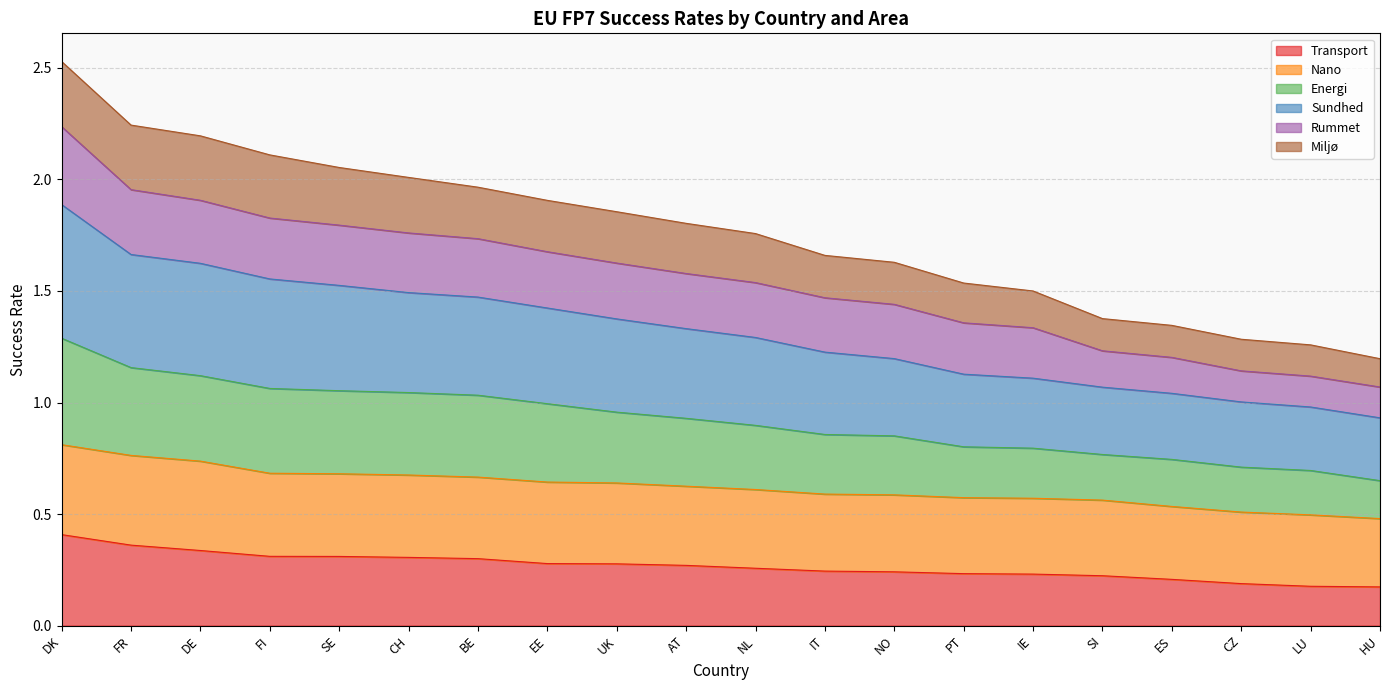

True or false: Sundhed has more than 1 interior local peaks.

False